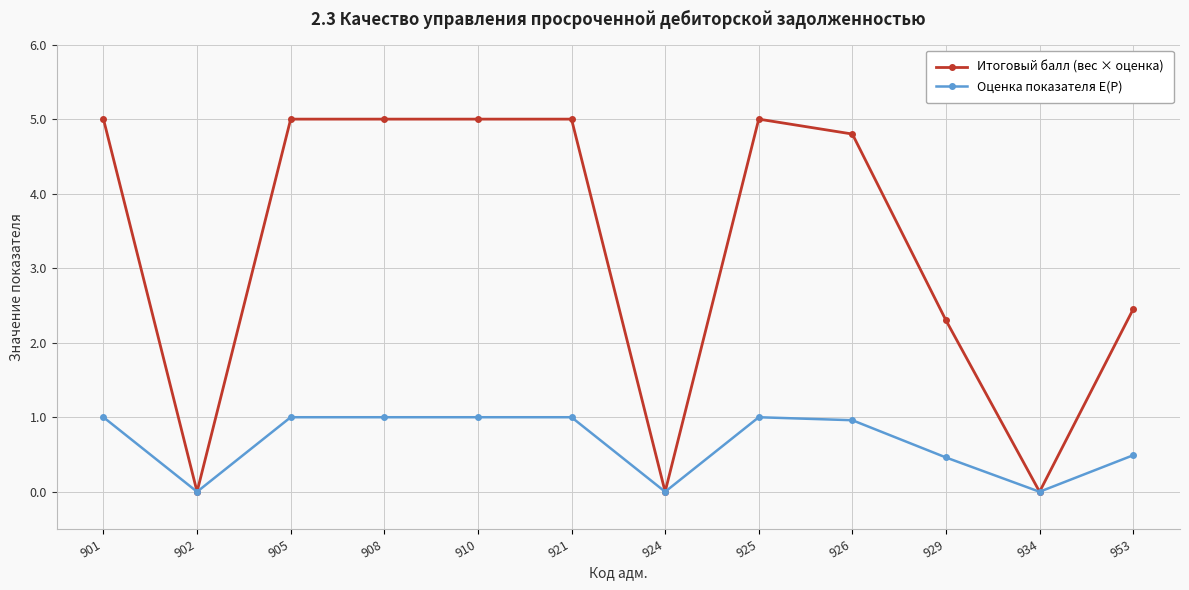

Reading right to left, list all the values displayed in this chart.

Итоговый балл (вес × оценка): 953=2.5	934=0.0	929=2.3	926=4.8	925=5.0	924=0.0	921=5.0	910=5.0	908=5.0	905=5.0	902=0.0	901=5.0
Оценка показателя E(P): 953=0.5	934=0.0	929=0.5	926=1.0	925=1.0	924=0.0	921=1.0	910=1.0	908=1.0	905=1.0	902=0.0	901=1.0